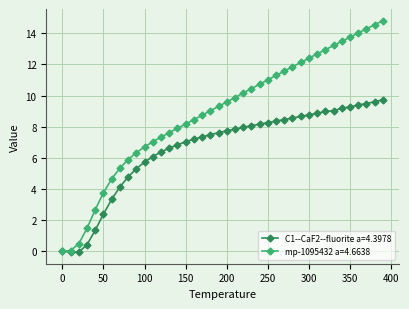

Count the number of data series in this chart.

2